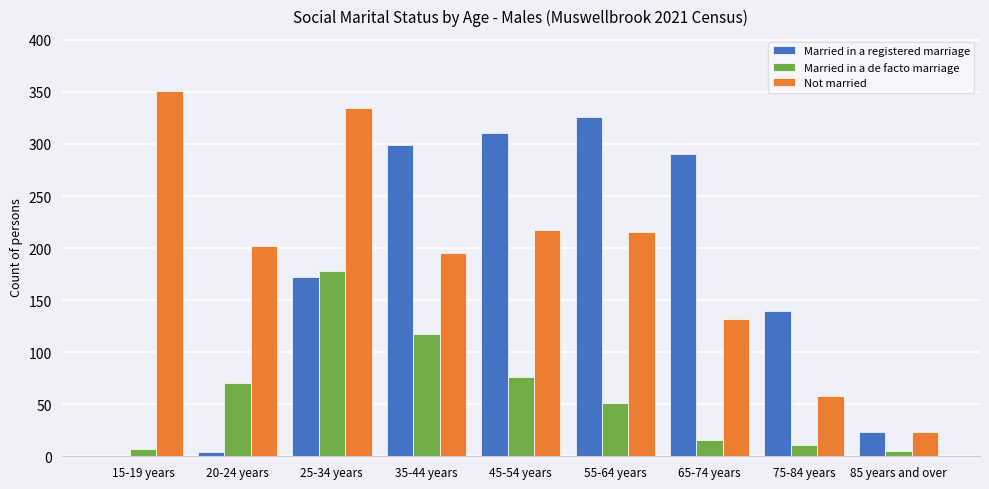

What is the maximum value shown in the chart?

351